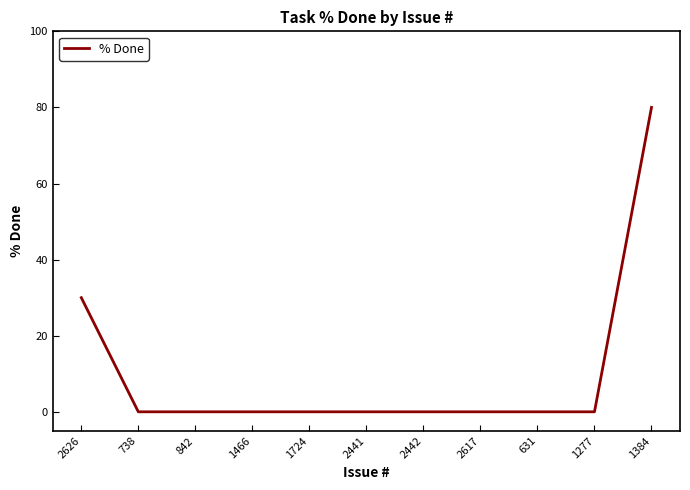

The chart shows a value of 0 at 631. True or false?

True